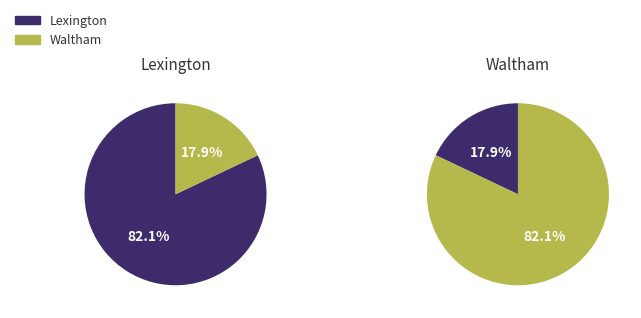

Which category accounts for the majority?

Lexington